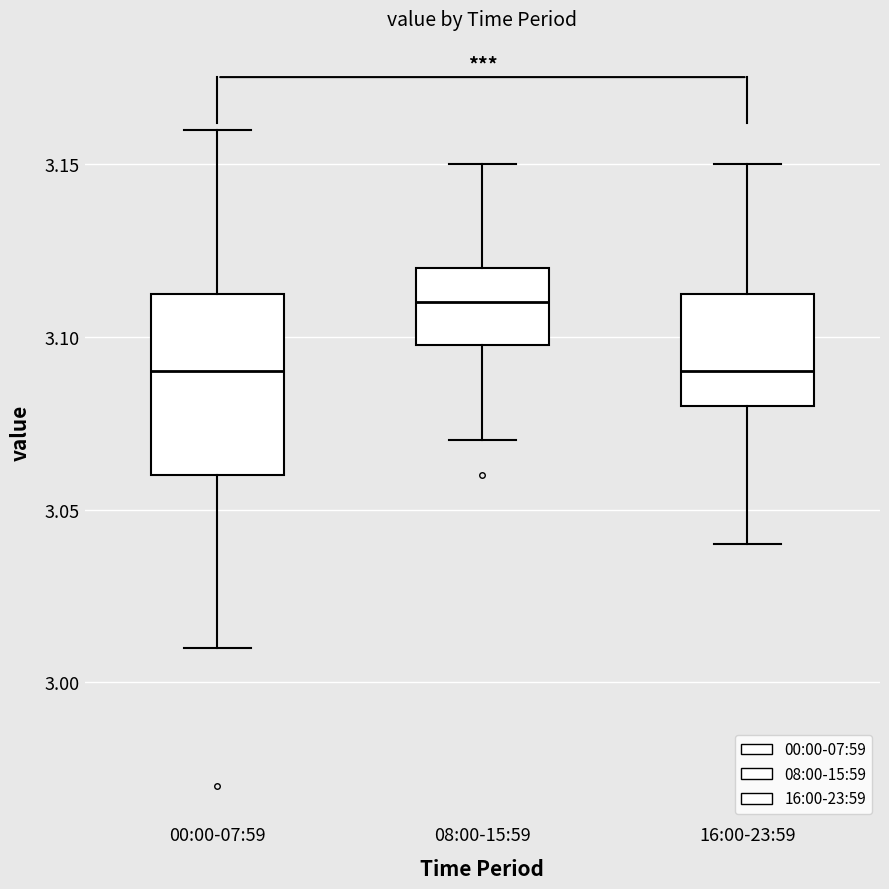

Where is the upper edge of the box for 08:00-15:59 on the y-axis? The values are not printed on the chart, so give them approximately, as read against the axis.

3.120